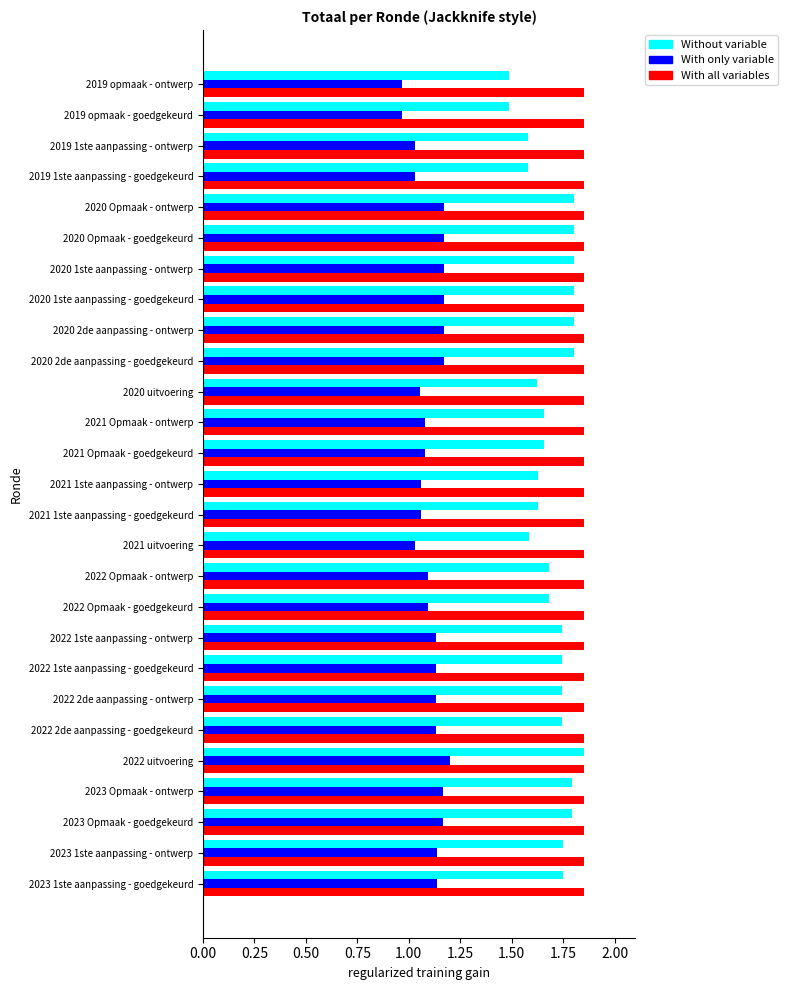

Which series has the largest range (max minus min)?

Without variable